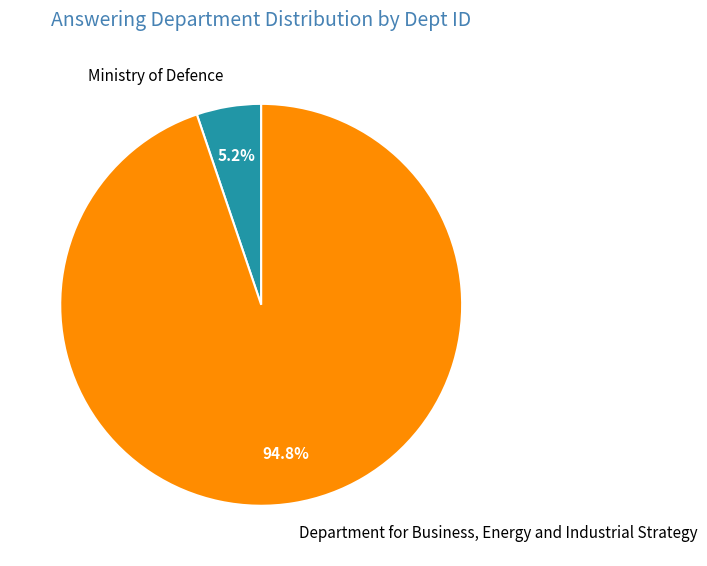

To the nearest percent, what portion does Ministry of Defence represent?

5%